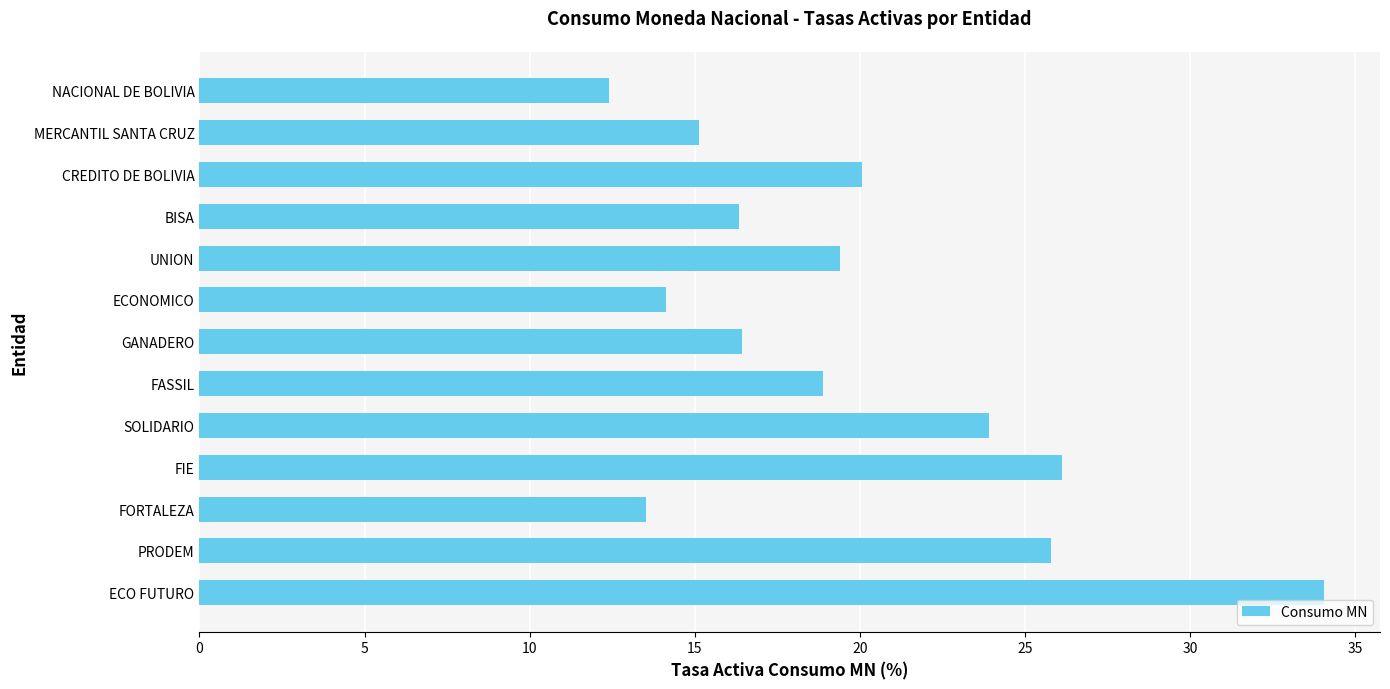

How many data points are less than 18?

6